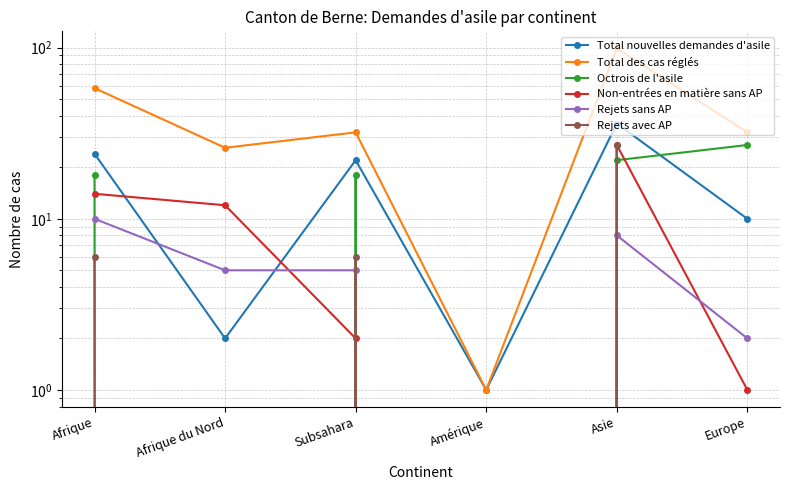

The value of Octrois de l'asile at Afrique is 18. True or false?

True